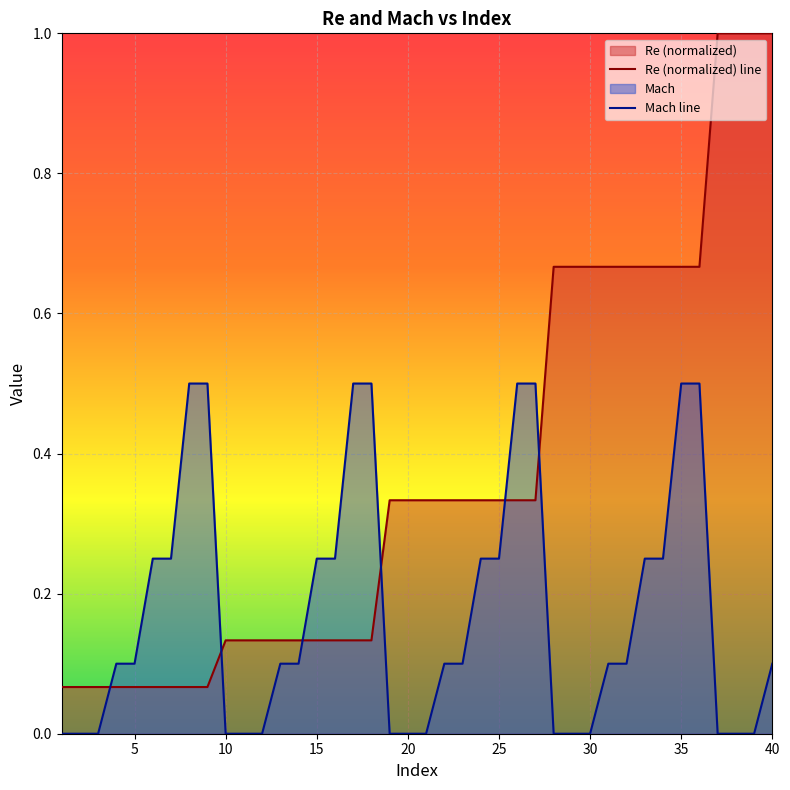

List the labels in order of Mach value, largest first.

8, 9, 17, 18, 26, 27, 35, 36, 6, 7, 15, 16, 24, 25, 33, 34, 4, 5, 13, 14, 22, 23, 31, 32, 40, 1, 2, 3, 10, 11, 12, 19, 20, 21, 28, 29, 30, 37, 38, 39